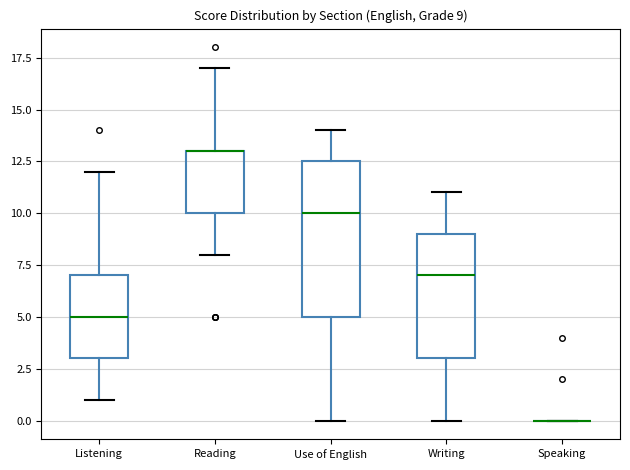

Which box is the tallest, from its lower edge to its upper edge?

Use of English